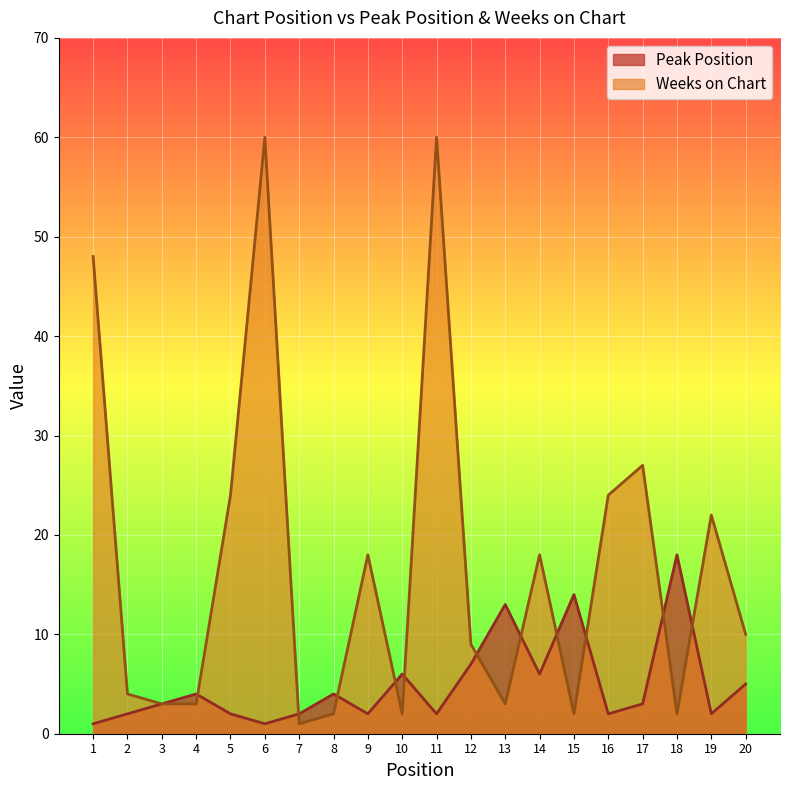

At 16, list the series in order from largest to smallest.

Weeks on Chart, Peak Position